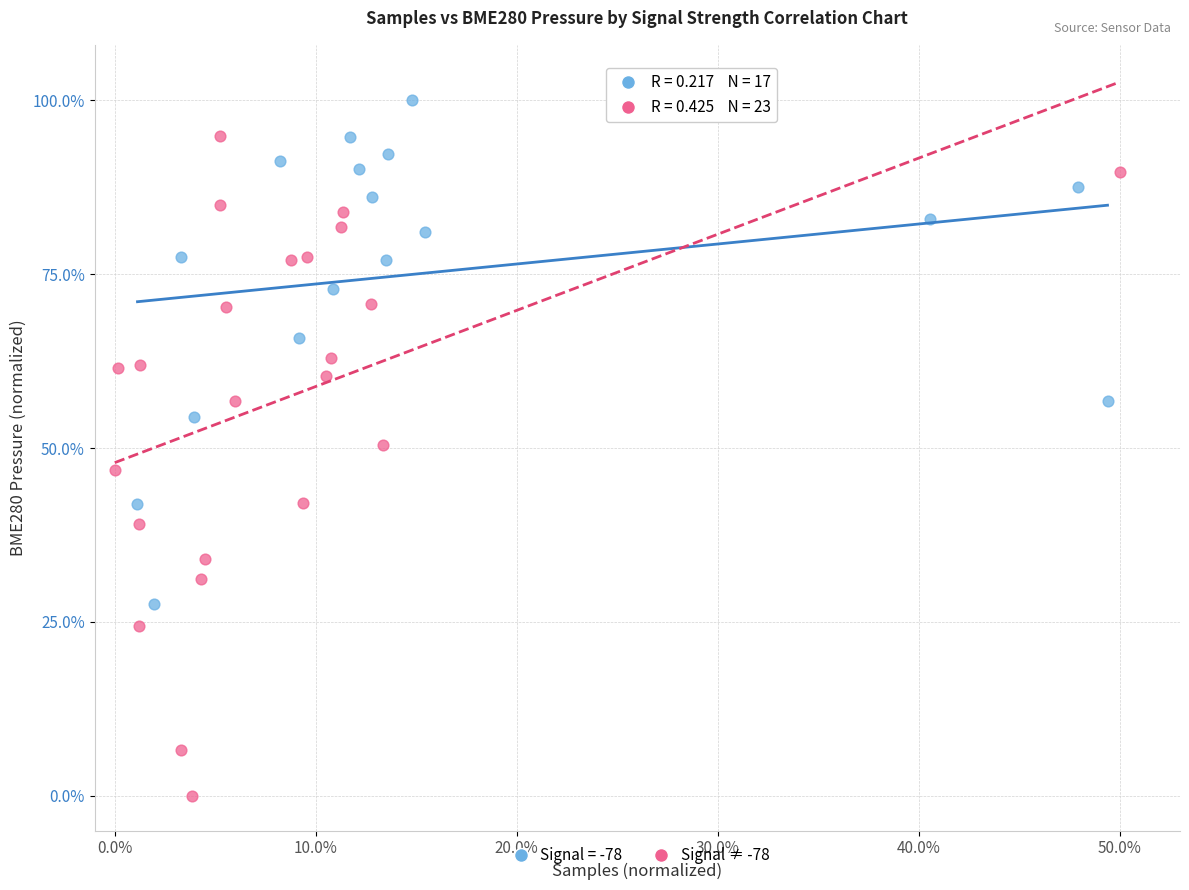

Which series reaches the minimum Y coordinate?

Signal ≠ -78